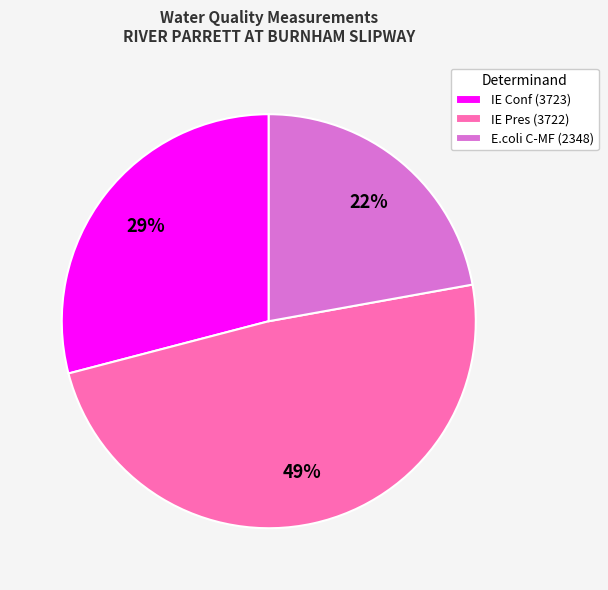

Do E.coli C-MF (2348) and IE Pres (3722) together represent more than half of the pie?

Yes